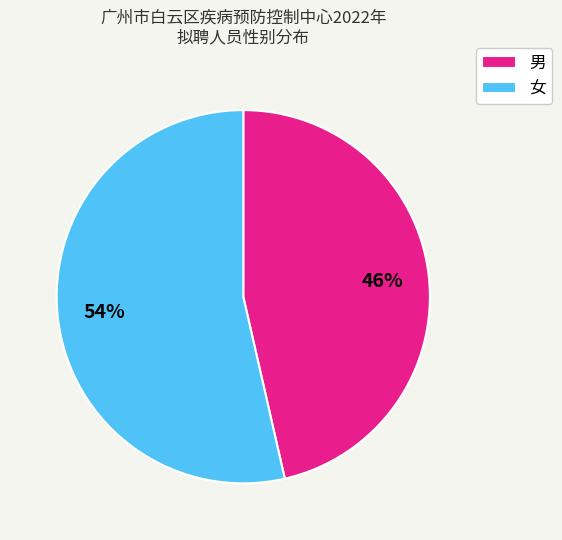

Which has a higher value, 男 or 女?

女